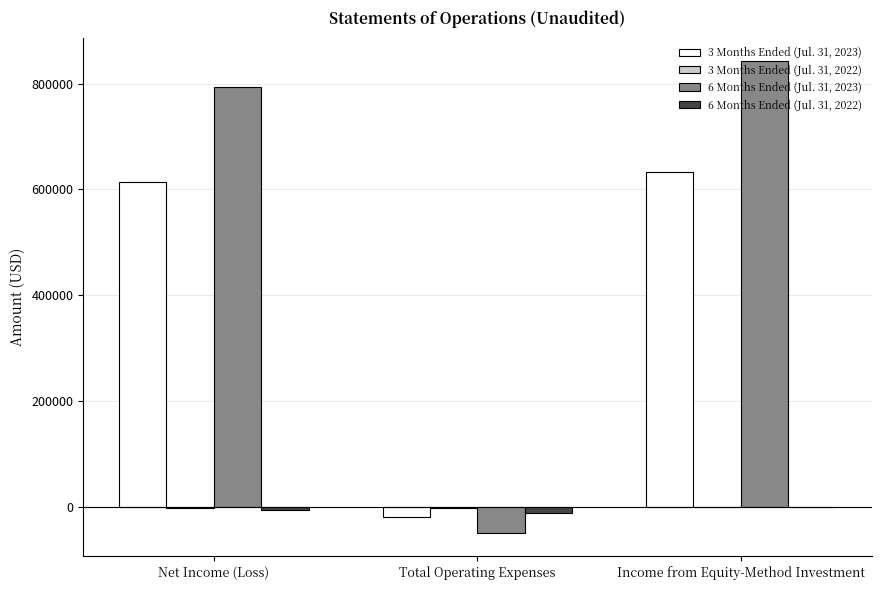

True or false: 3 Months Ended (Jul. 31, 2023) has a value of 613913 at Net Income (Loss).

True